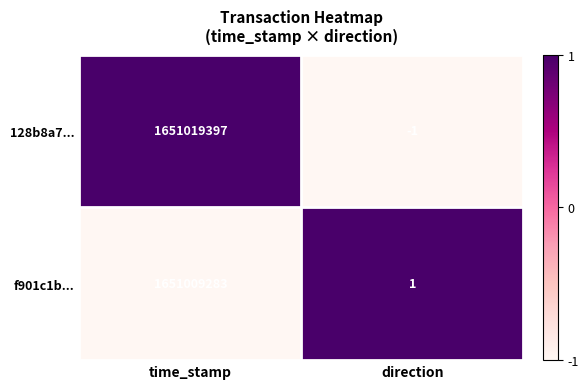

Between time_stamp and direction, which series saw the biggest shift?

128b8a7...